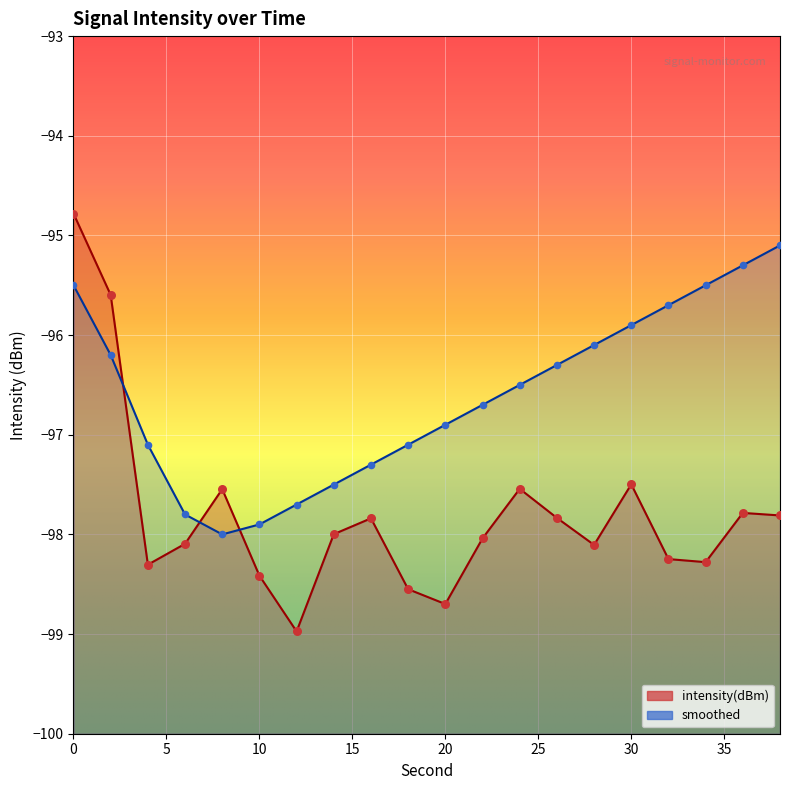

Which series reaches the minimum Y coordinate?

intensity(dBm)